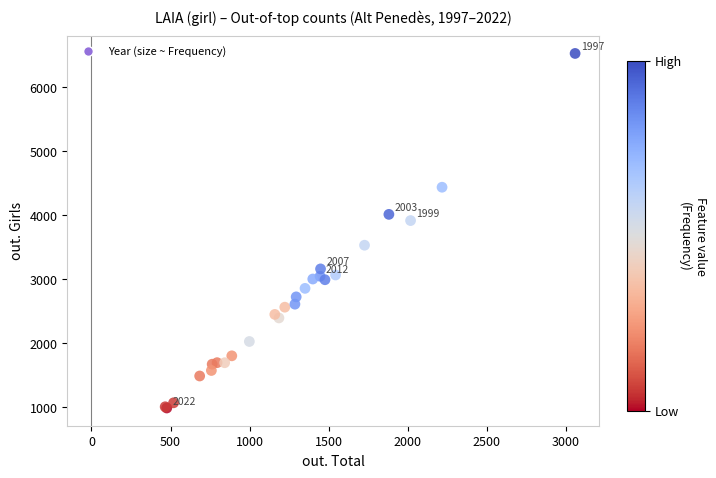

What Y value in the scatter plot is closest to 3752?

3911